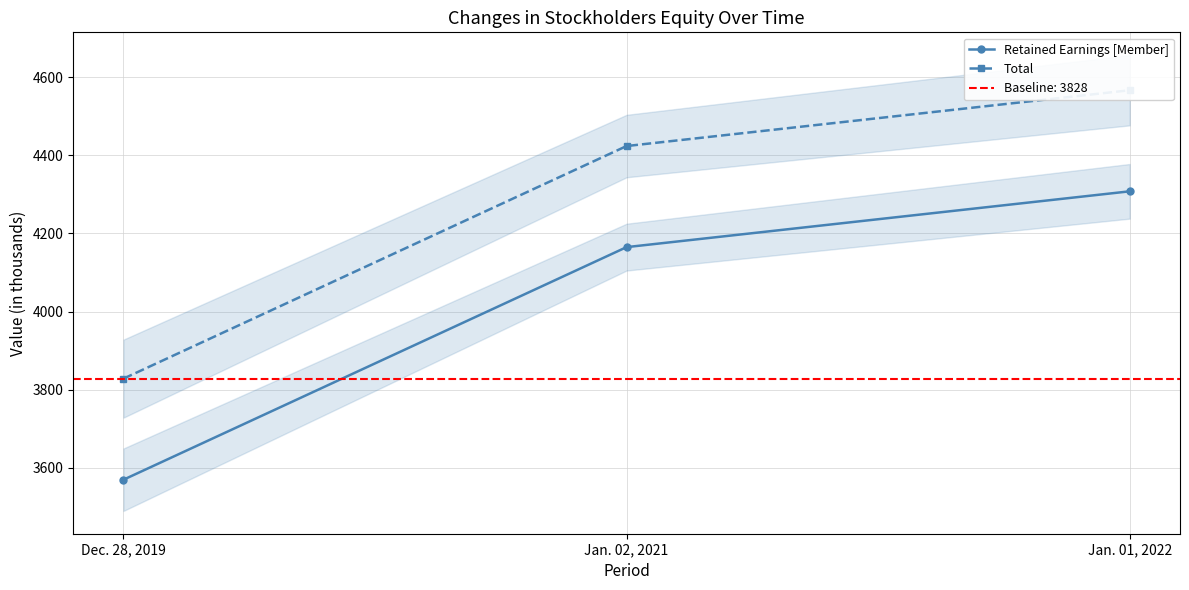

At which label is Retained Earnings [Member] closest to 3938?

Jan. 02, 2021